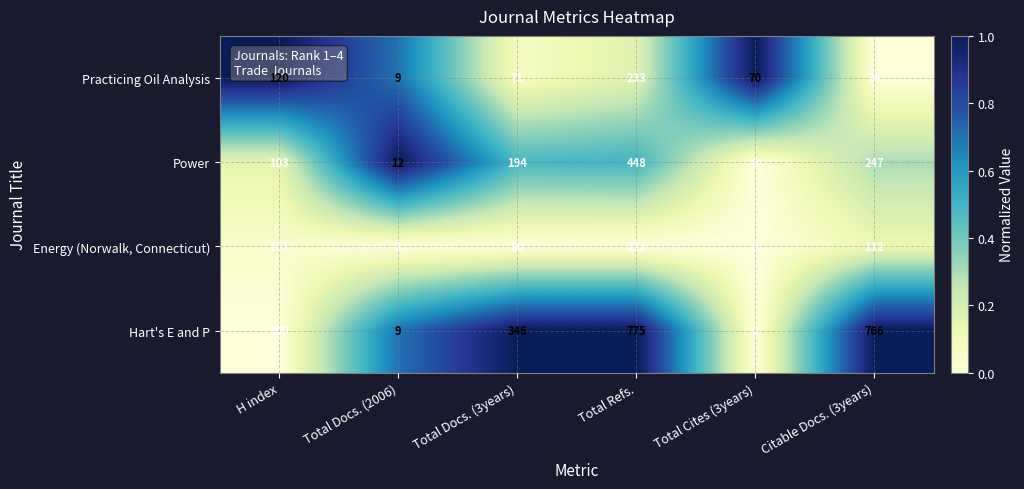

List the labels in order of Power value, smallest first.

Total Cites (3years), Total Docs. (2006), H index, Total Docs. (3years), Citable Docs. (3years), Total Refs.